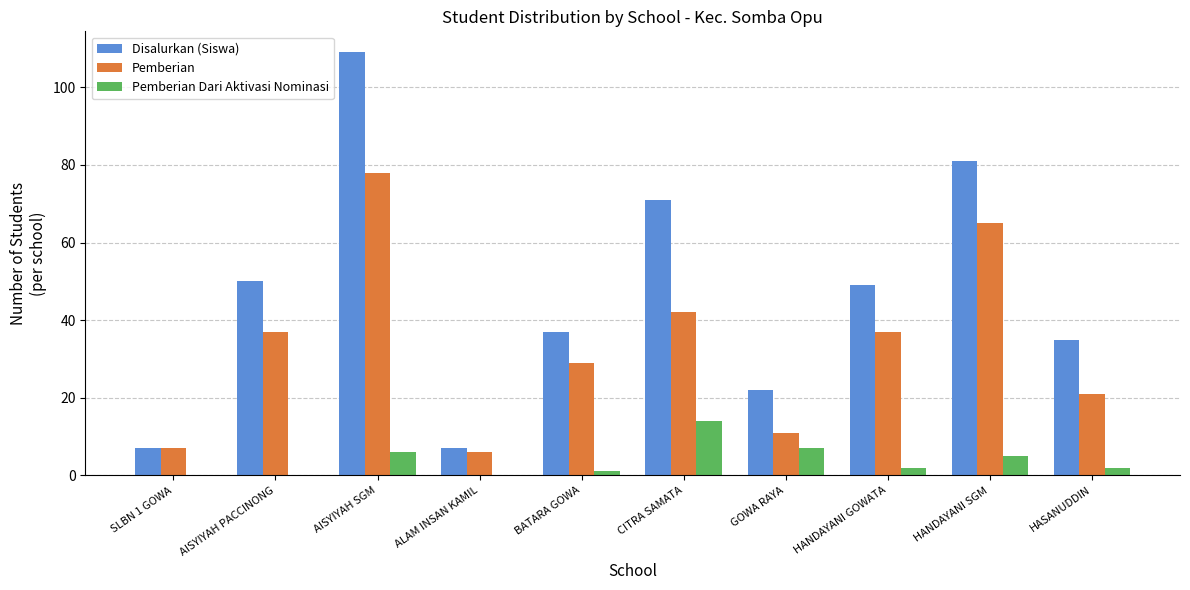

What are all the series names shown in the legend?

Disalurkan (Siswa), Pemberian, Pemberian Dari Aktivasi Nominasi